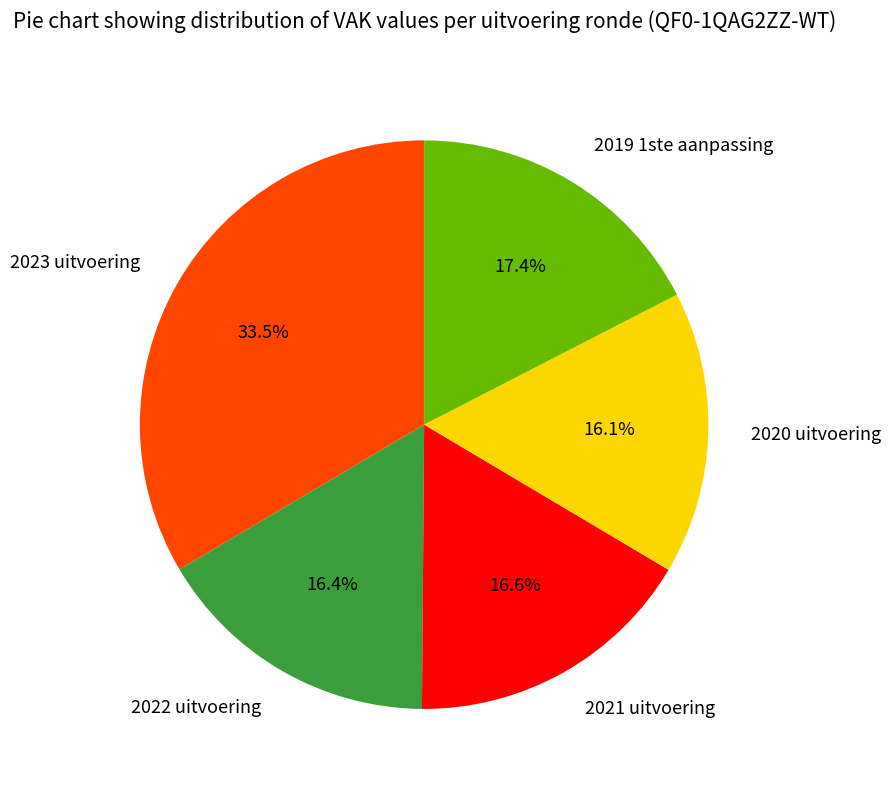

Which category has the biggest portion of the pie?

2023 uitvoering